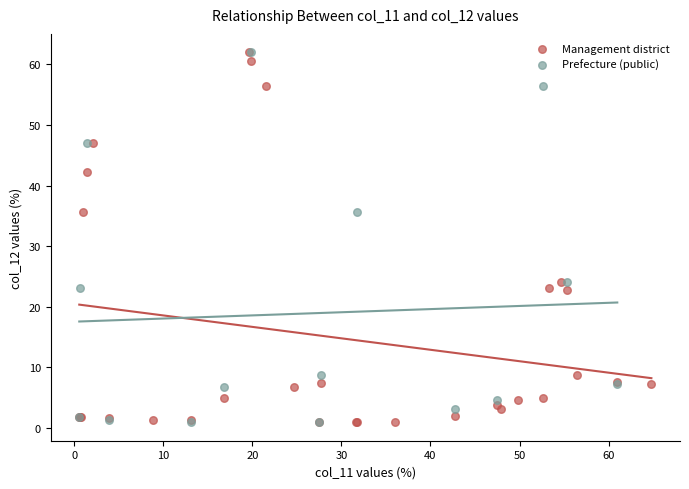

What are all the series names shown in the legend?

Management district, Prefecture (public)